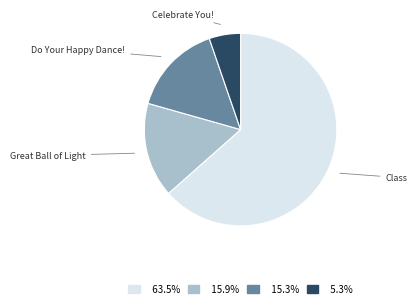

Is there any slice that represents more than half of the pie?

Yes